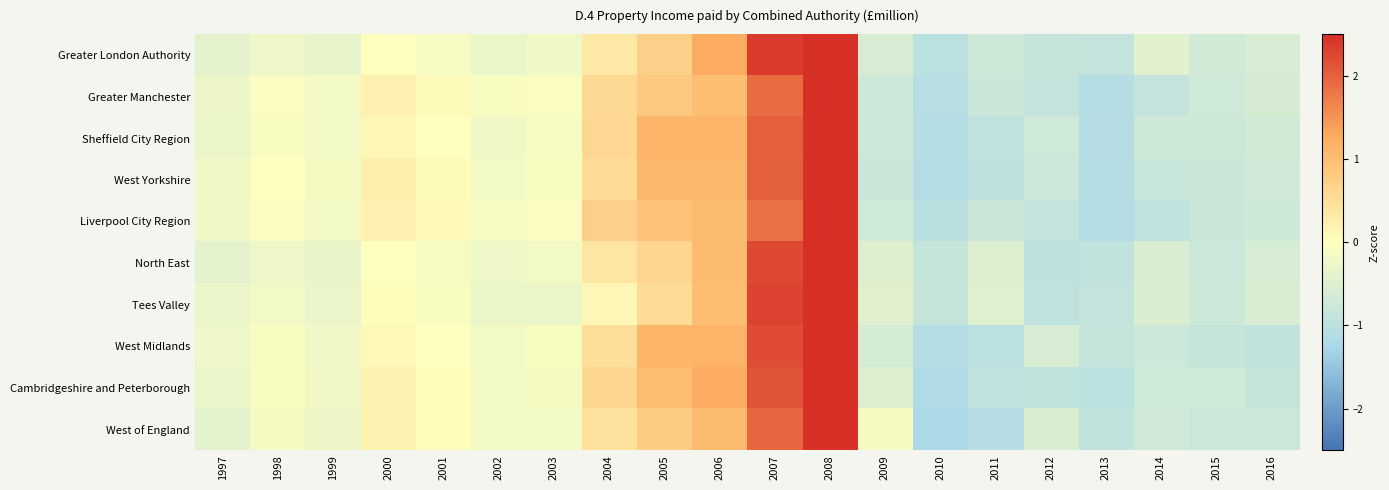

Reading left to right, list all the values displayed in this chart.

Greater London Authority: 1997=-0.4	1998=-0.2	1999=-0.3	2000=-0.0	2001=-0.1	2002=-0.3	2003=-0.2	2004=0.3	2005=0.7	2006=1.3	2007=2.4	2008=2.7	2009=-0.6	2010=-1.0	2011=-0.7	2012=-0.8	2013=-0.9	2014=-0.4	2015=-0.7	2016=-0.6
Greater Manchester: 1997=-0.3	1998=-0.1	1999=-0.2	2000=0.2	2001=0.1	2002=-0.1	2003=-0.1	2004=0.6	2005=0.8	2006=1.0	2007=1.9	2008=2.9	2009=-0.7	2010=-1.1	2011=-0.8	2012=-0.9	2013=-1.1	2014=-0.9	2015=-0.7	2016=-0.6
Sheffield City Region: 1997=-0.3	1998=-0.1	1999=-0.2	2000=0.1	2001=-0.0	2002=-0.2	2003=-0.1	2004=0.6	2005=1.1	2006=1.1	2007=2.0	2008=2.6	2009=-0.8	2010=-1.1	2011=-0.9	2012=-0.7	2013=-1.1	2014=-0.7	2015=-0.7	2016=-0.7
West Yorkshire: 1997=-0.2	1998=-0.0	1999=-0.1	2000=0.2	2001=0.1	2002=-0.2	2003=-0.1	2004=0.5	2005=1.1	2006=1.1	2007=2.0	2008=2.6	2009=-0.8	2010=-1.1	2011=-1.0	2012=-0.8	2013=-1.1	2014=-0.8	2015=-0.8	2016=-0.7
Liverpool City Region: 1997=-0.2	1998=-0.1	1999=-0.2	2000=0.2	2001=0.1	2002=-0.1	2003=-0.1	2004=0.7	2005=1.0	2006=1.1	2007=1.8	2008=2.8	2009=-0.7	2010=-1.0	2011=-0.8	2012=-0.9	2013=-1.1	2014=-0.9	2015=-0.8	2016=-0.7
North East: 1997=-0.4	1998=-0.2	1999=-0.3	2000=-0.0	2001=-0.1	2002=-0.3	2003=-0.2	2004=0.4	2005=0.6	2006=1.0	2007=2.2	2008=3.0	2009=-0.5	2010=-0.8	2011=-0.5	2012=-1.0	2013=-0.9	2014=-0.6	2015=-0.8	2016=-0.6
Tees Valley: 1997=-0.3	1998=-0.2	1999=-0.3	2000=0.0	2001=-0.1	2002=-0.3	2003=-0.3	2004=0.1	2005=0.5	2006=1.0	2007=2.3	2008=3.0	2009=-0.5	2010=-0.9	2011=-0.5	2012=-0.9	2013=-0.9	2014=-0.6	2015=-0.8	2016=-0.6
West Midlands: 1997=-0.2	1998=-0.1	1999=-0.2	2000=0.1	2001=-0.0	2002=-0.2	2003=-0.1	2004=0.5	2005=1.1	2006=1.2	2007=2.2	2008=2.5	2009=-0.6	2010=-1.1	2011=-1.0	2012=-0.6	2013=-0.9	2014=-0.8	2015=-0.9	2016=-0.9
Cambridgeshire and Peterborough: 1997=-0.3	1998=-0.1	1999=-0.2	2000=0.2	2001=0.0	2002=-0.2	2003=-0.1	2004=0.6	2005=1.0	2006=1.3	2007=2.1	2008=2.5	2009=-0.5	2010=-1.2	2011=-0.9	2012=-0.9	2013=-1.0	2014=-0.7	2015=-0.7	2016=-0.9
West of England: 1997=-0.4	1998=-0.2	1999=-0.3	2000=0.2	2001=0.0	2002=-0.2	2003=-0.2	2004=0.5	2005=0.8	2006=1.0	2007=2.0	2008=2.9	2009=-0.1	2010=-1.2	2011=-1.1	2012=-0.6	2013=-0.9	2014=-0.7	2015=-0.8	2016=-0.8